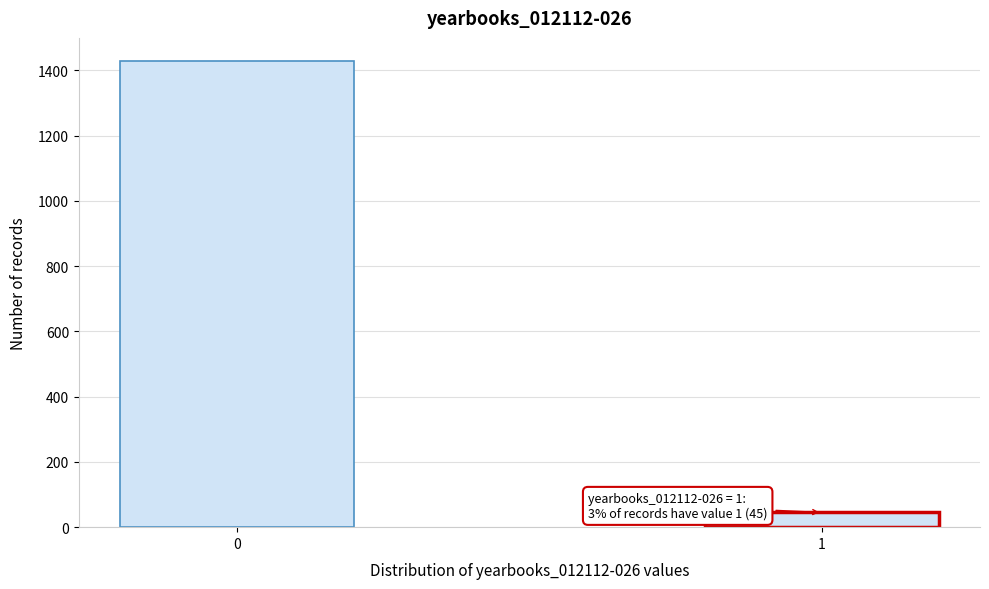

Reading left to right, what are all the values shown in this chart?

1428	45